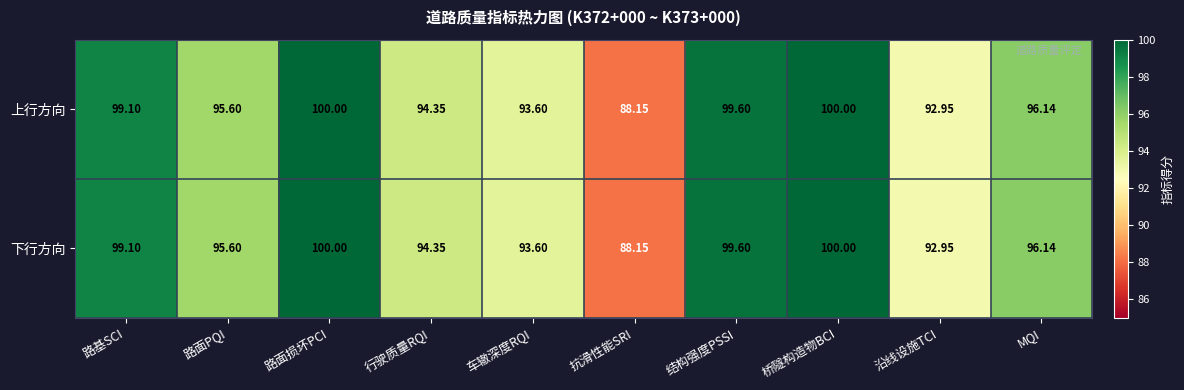

At which label is 下行方向 closest to 94?

行驶质量RQI